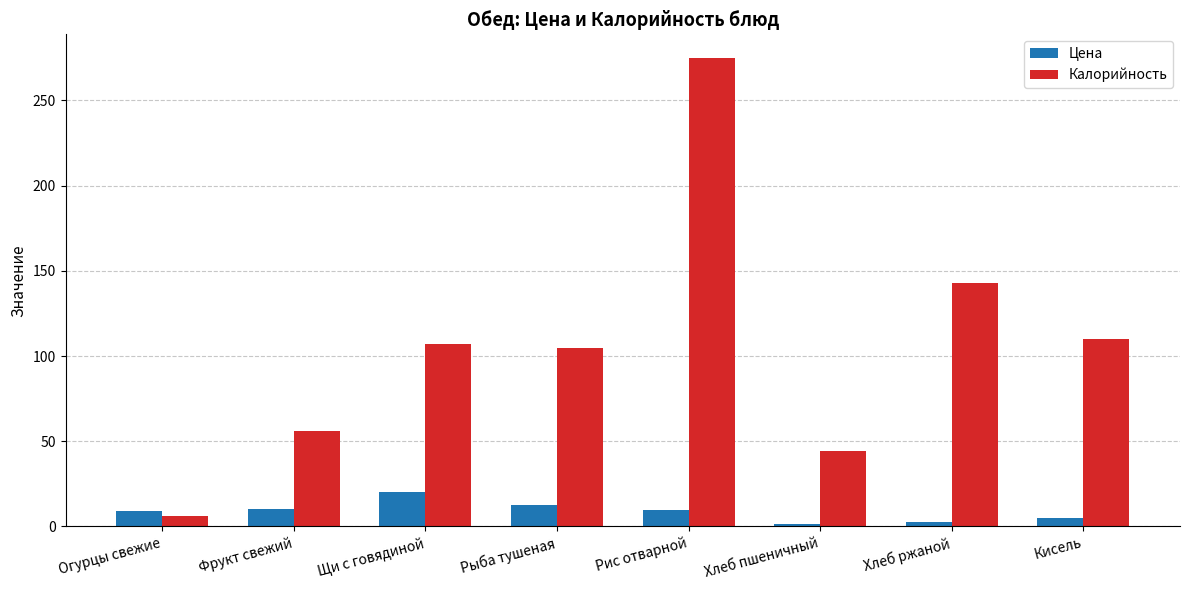

Which series has the largest range (max minus min)?

Калорийность